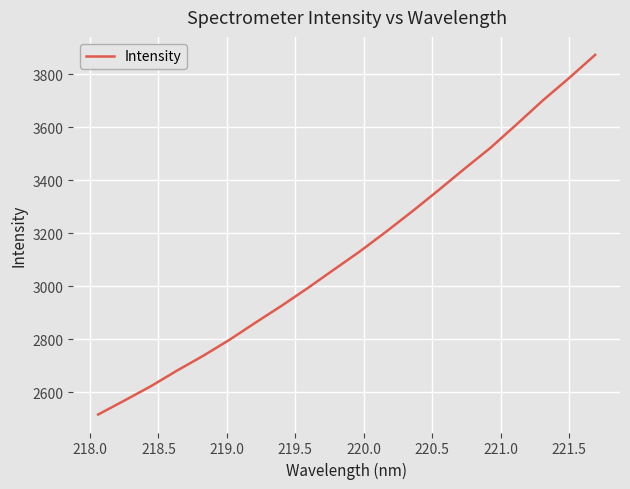

What is the average value?

3134.0